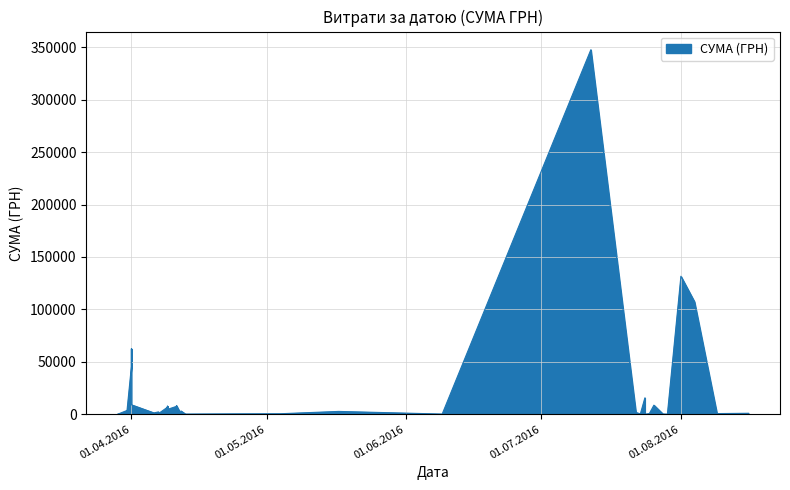

What is the label of the 35th point from the left?

31.03.2016